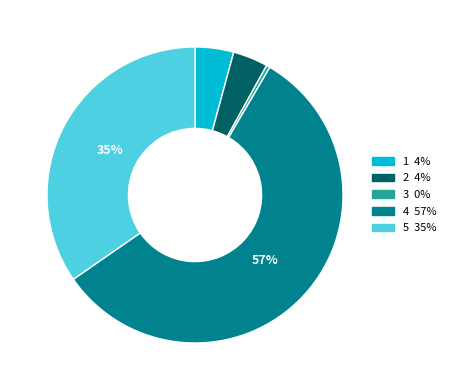

Is there a majority slice in this chart?

Yes